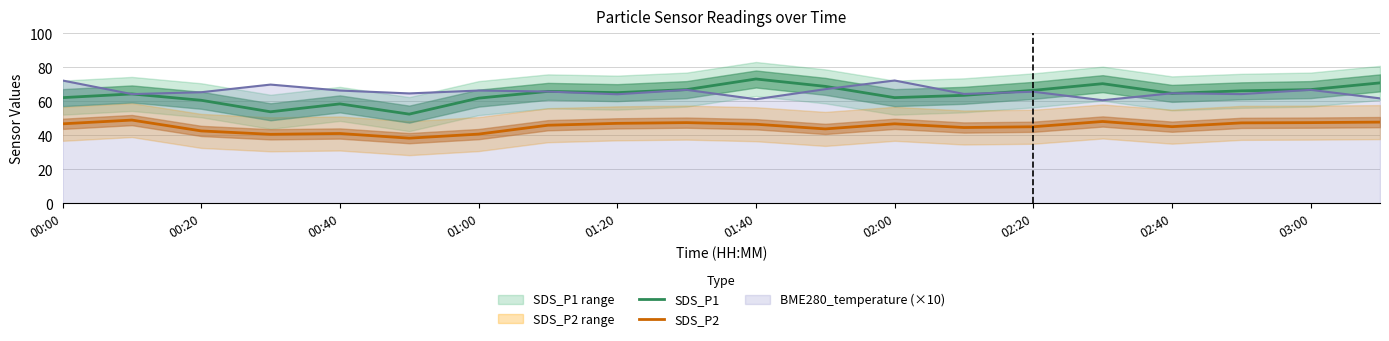

The value of BME280_temperature (×10) at 03:00 is 66.8. True or false?

True